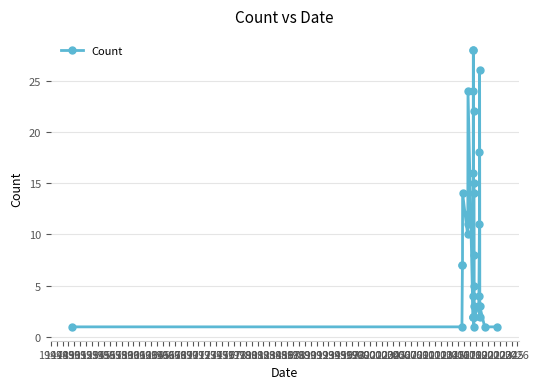

Count the number of categories in the chart.

37